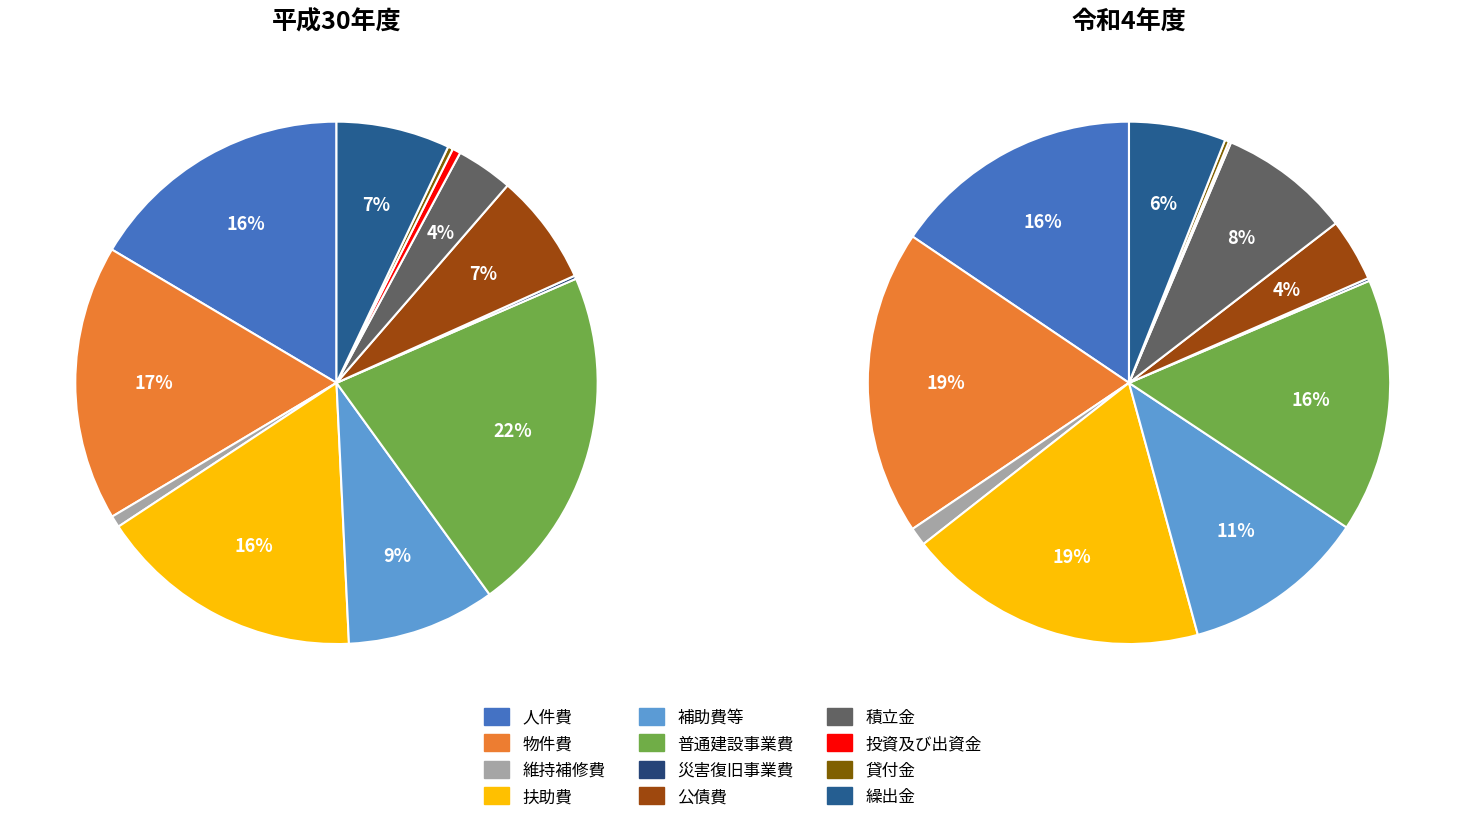

How many segments does this pie chart have?

12